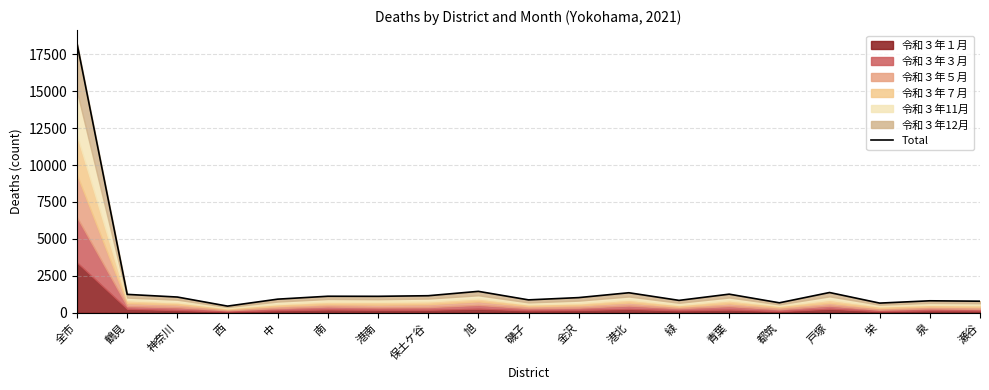

Which category has the highest value across all series?

全市